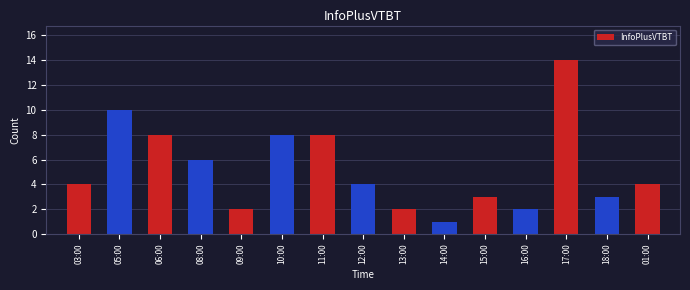

Which has a higher value, 01:00 or 17:00?

17:00